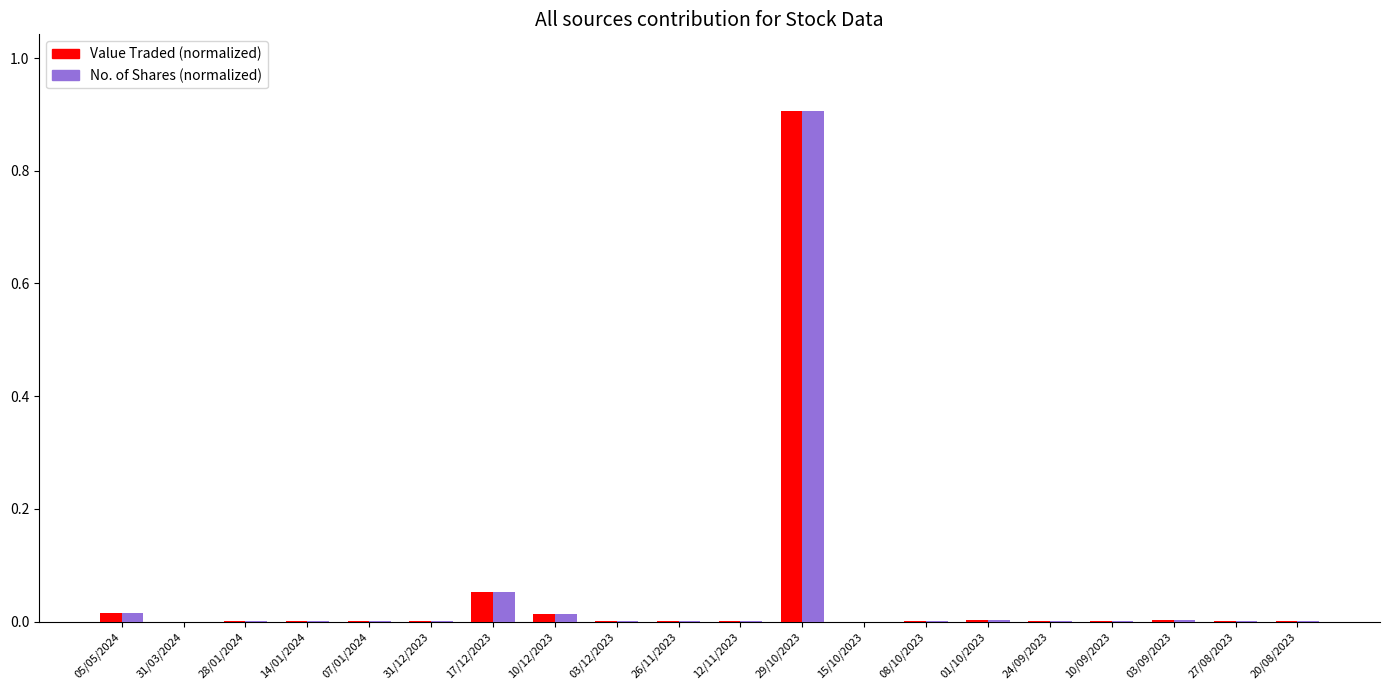

The No. of Shares (normalized) series shows 0.0 at 10/12/2023. True or false?

True